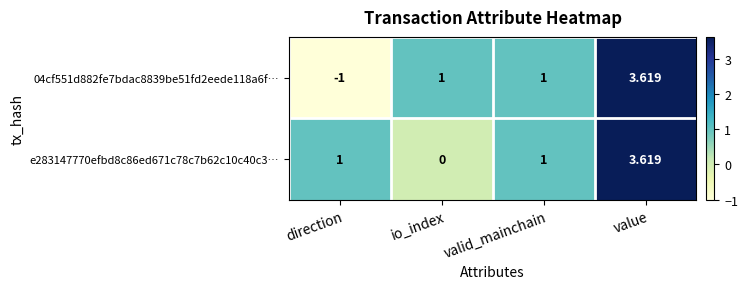

Which category has the lowest value across all series?

direction